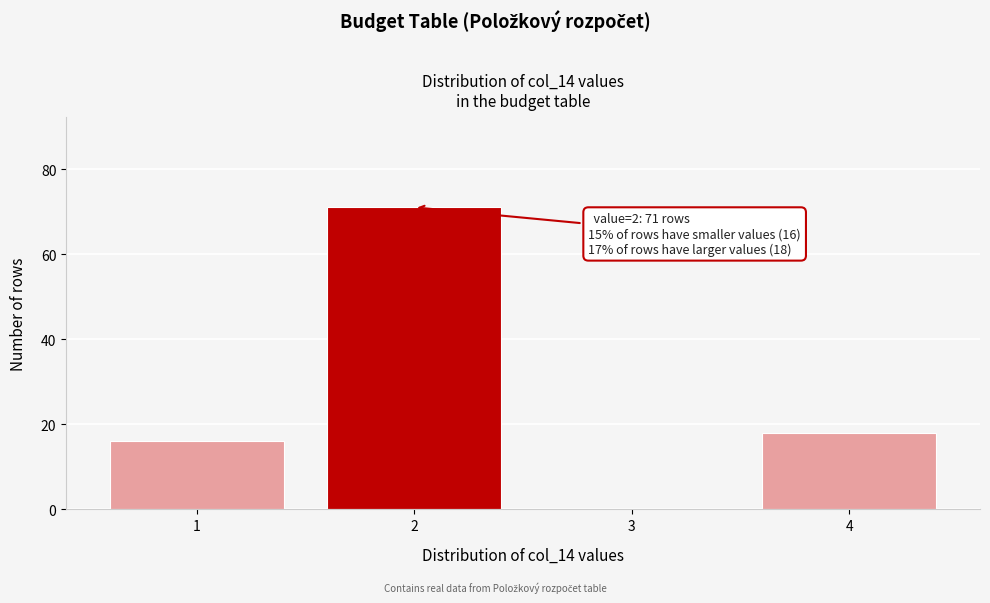

Reading left to right, list all the values displayed in this chart.

1=16	2=71	3=0	4=18